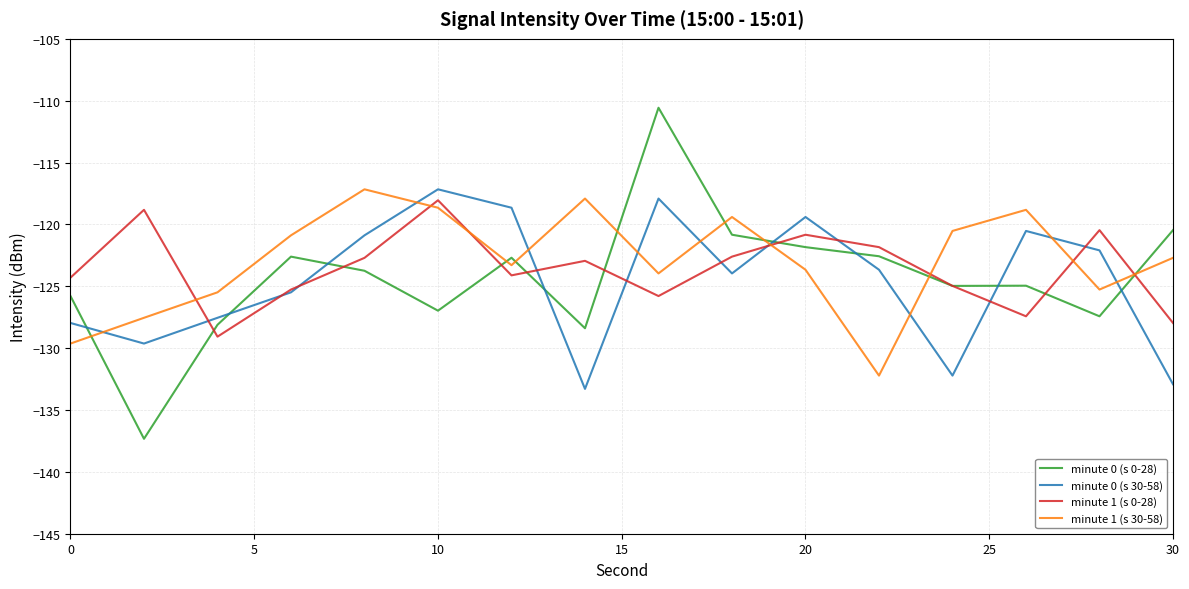

What is the greatest value displayed?

-110.6